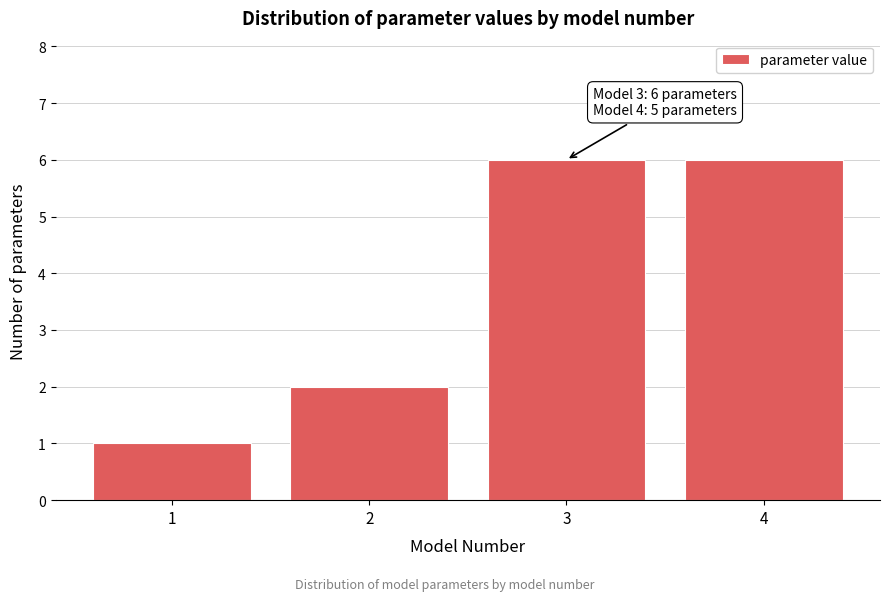

Reading left to right, what are all the values shown in this chart?

1	2	6	6